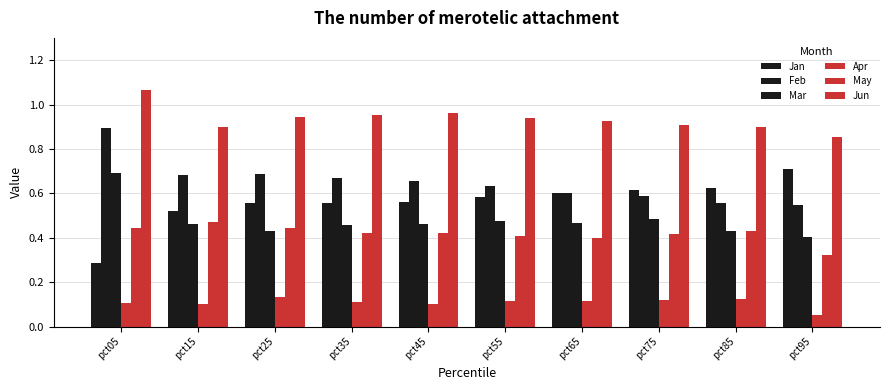

How many bars are there in each group?

6